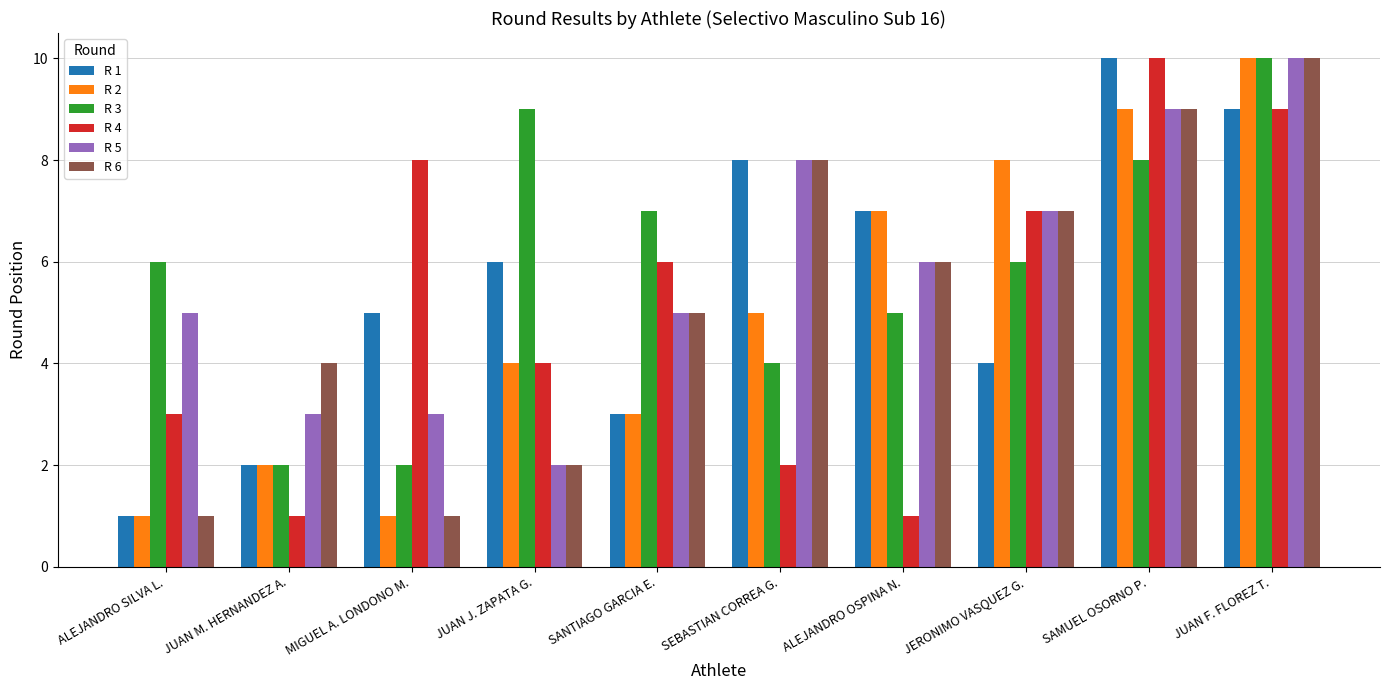

Are the bars horizontal?

No